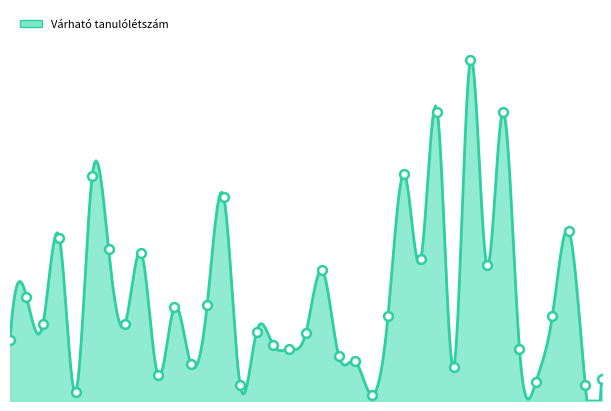

Which has a higher value, 22 or 12?

22